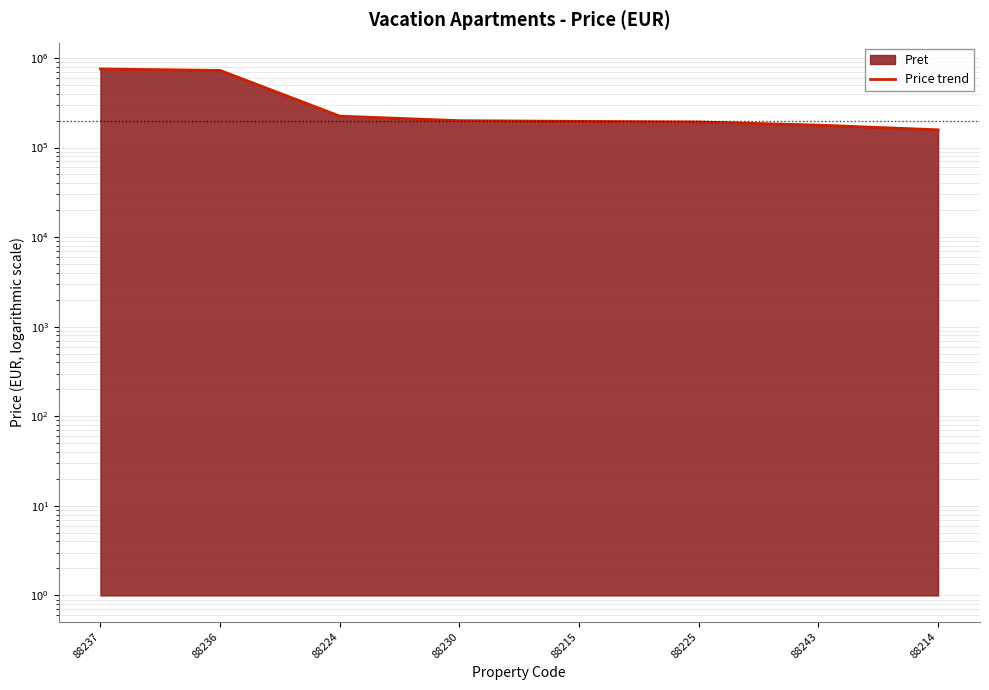

Reading right to left, extract all data points from this chart.

88214=157700	88243=177900	88225=193100	88215=195800	88230=199500	88224=224200	88236=725600	88237=753800